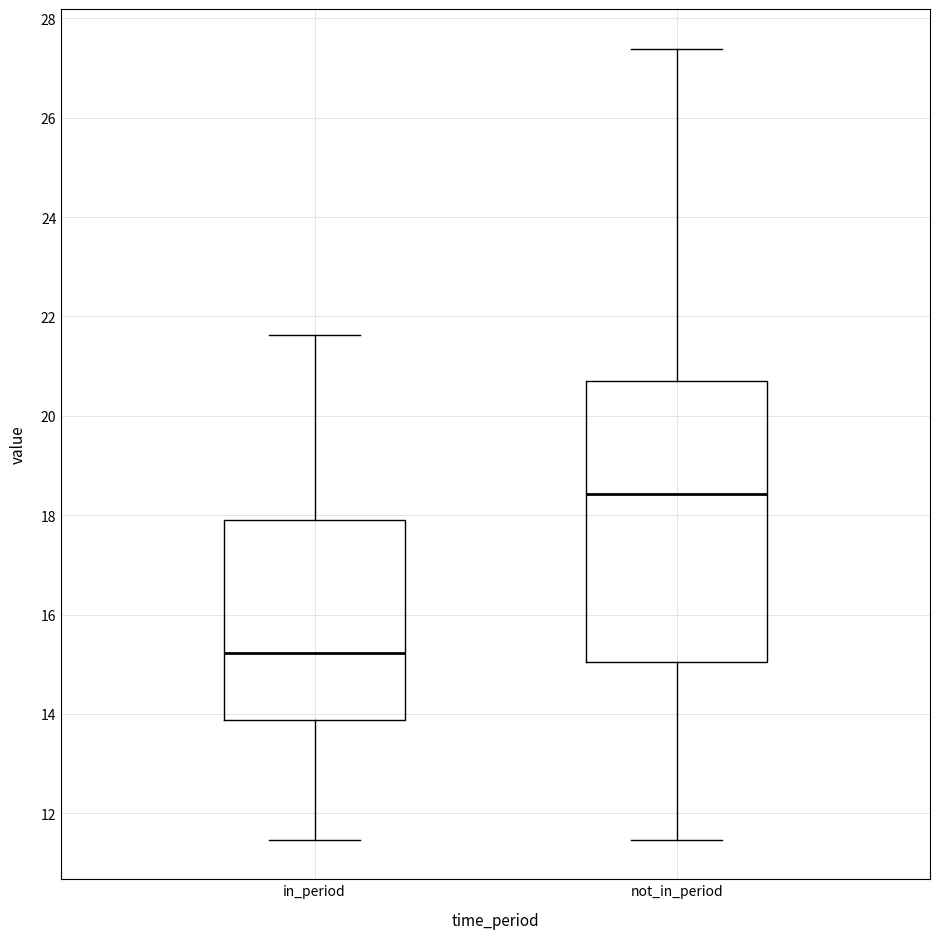

Which box's median line is the highest?

not_in_period